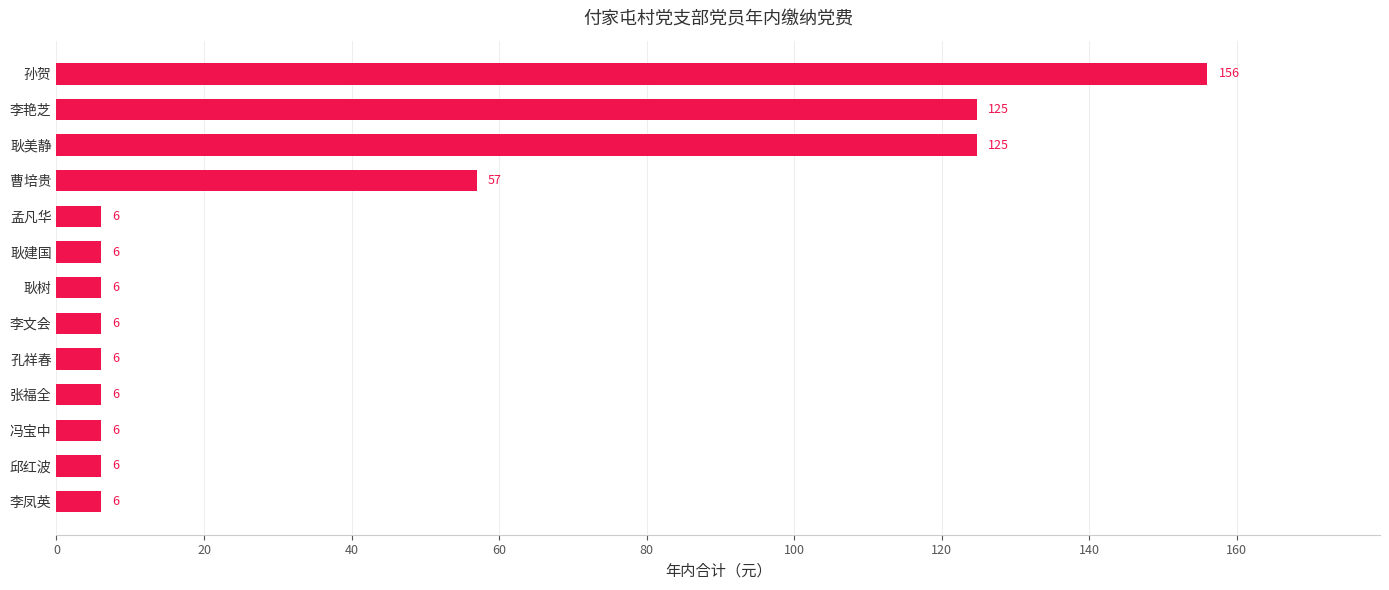

What is the smallest value displayed?

6.0